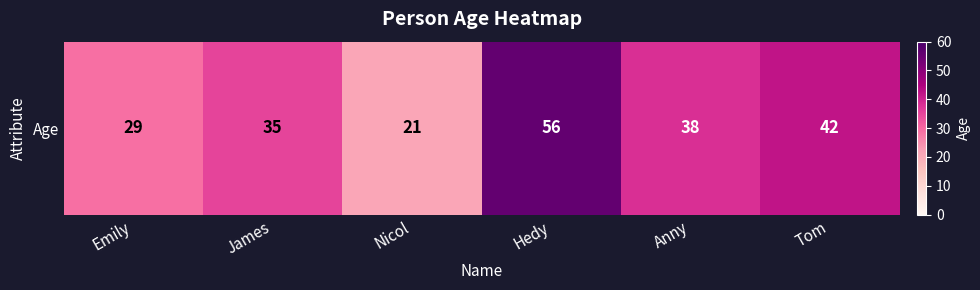

What is the ratio of the value at James to the value at Hedy?

0.6